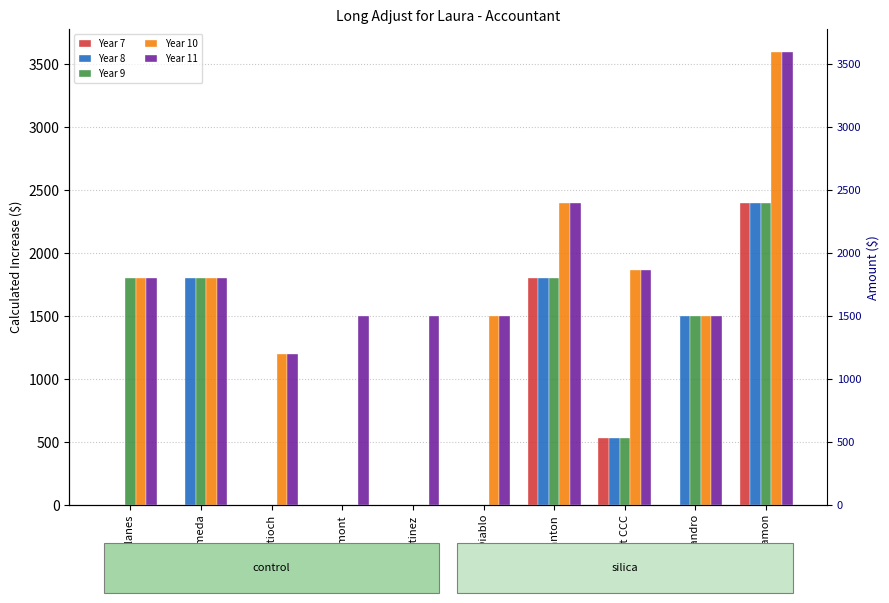

List the labels in order of Year 9 value, smallest first.

Antioch, Fremont, Martinez, Mt Diablo, West CCC, San Leandro, Acalanes, Alameda, Pleasanton, San Ramon